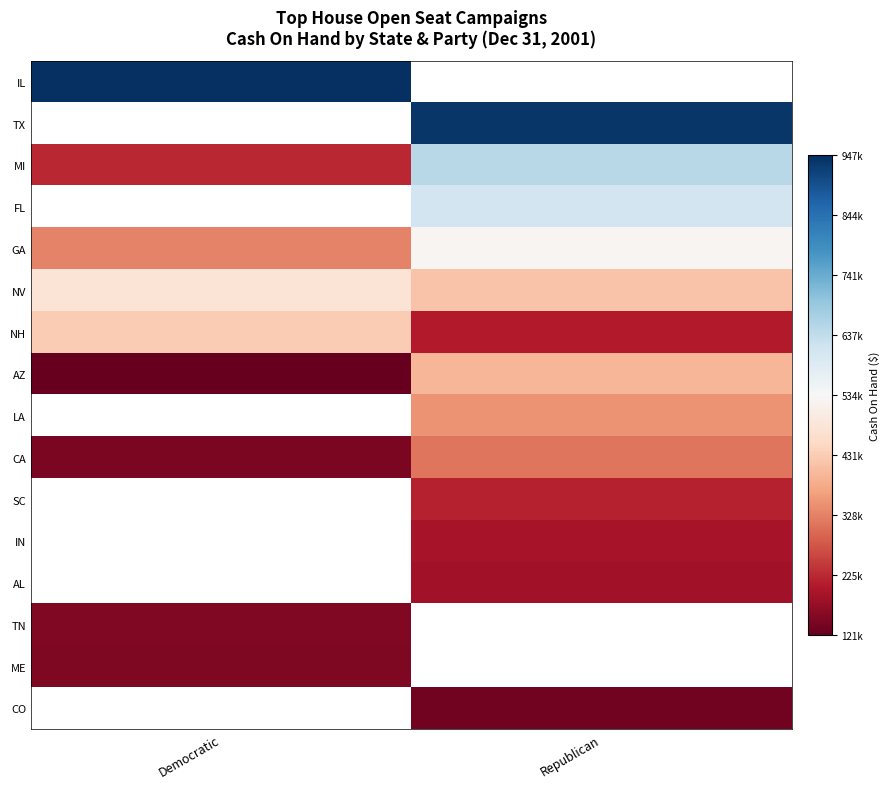

What is the smallest value displayed?

121975.0